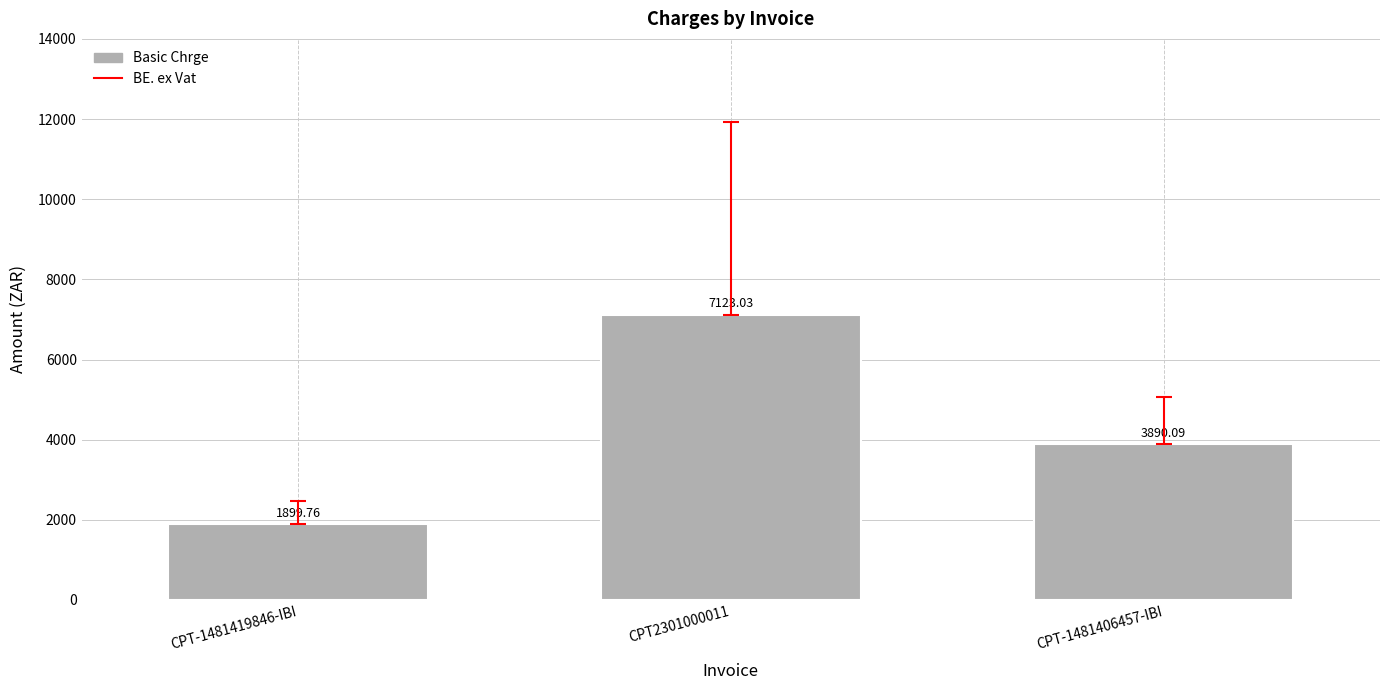

Rank the categories by value from highest to lowest.

CPT2301000011, CPT-1481406457-IBI, CPT-1481419846-IBI